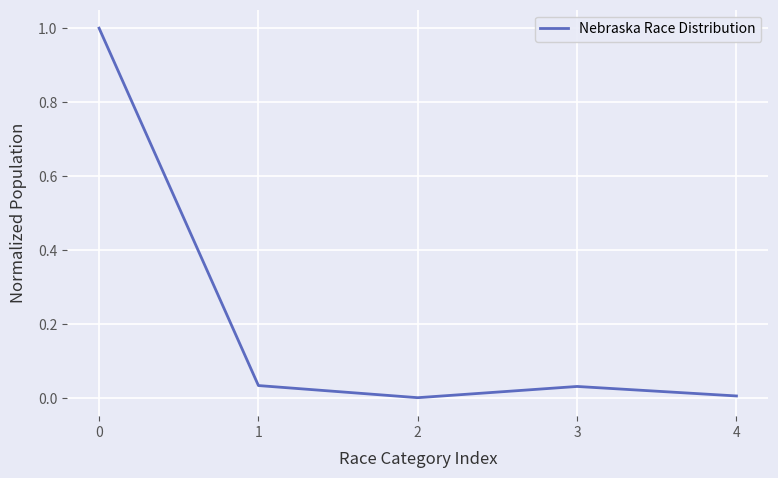

What is the maximum value shown in the chart?

1.0